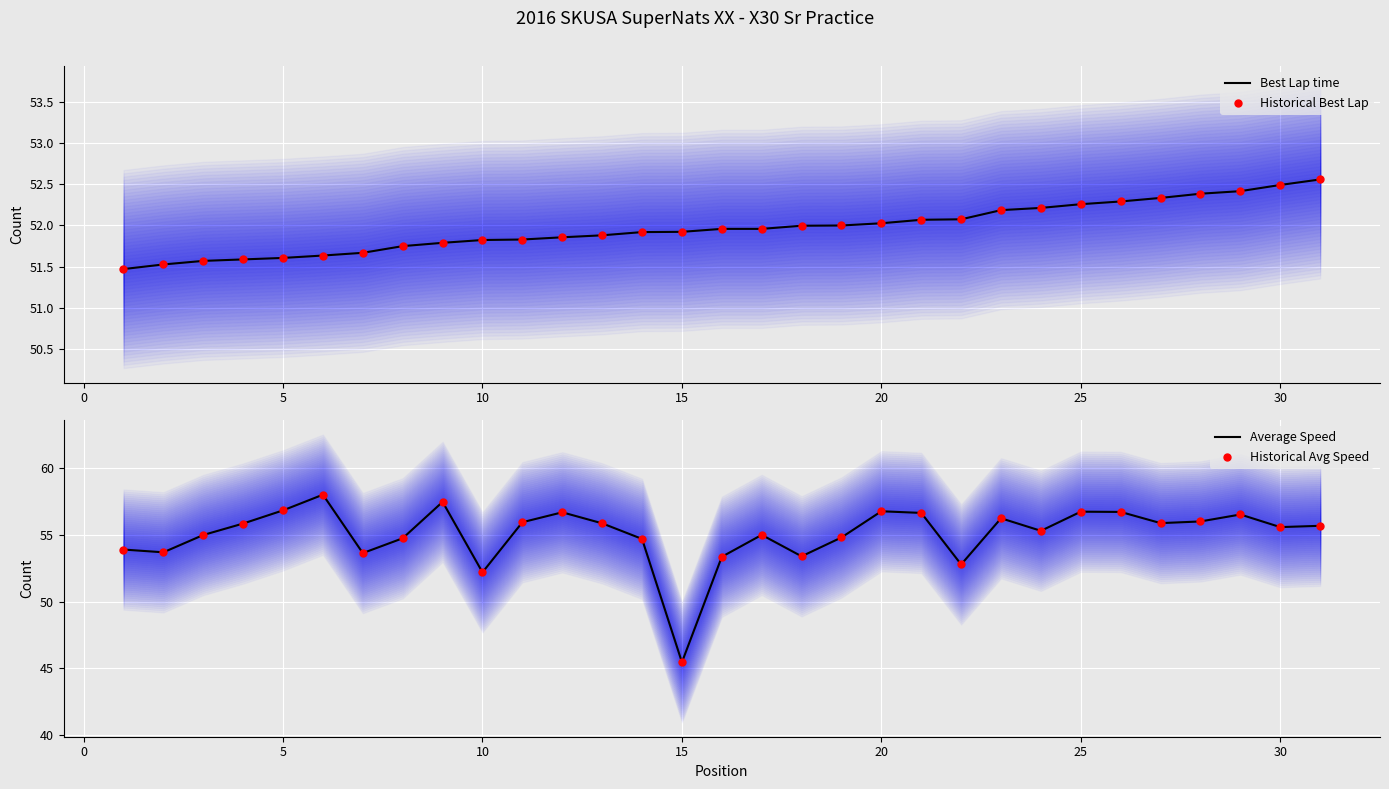

The value of Best Lap time at 20 is 26.7. True or false?

False